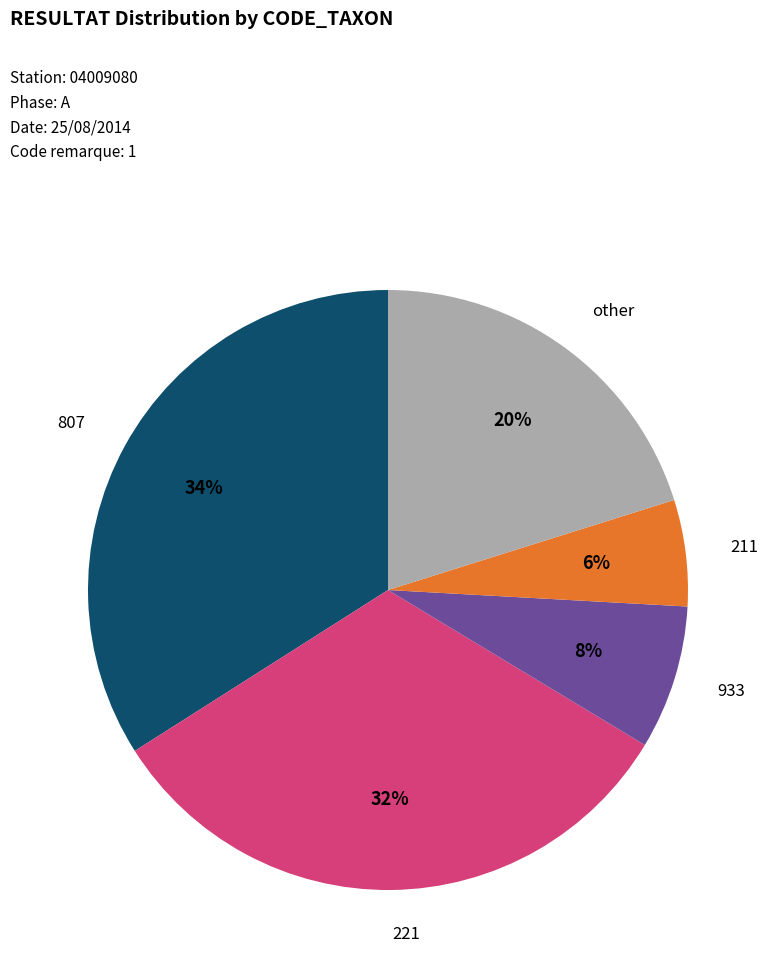

To the nearest percent, what is the average slice percentage?

20%